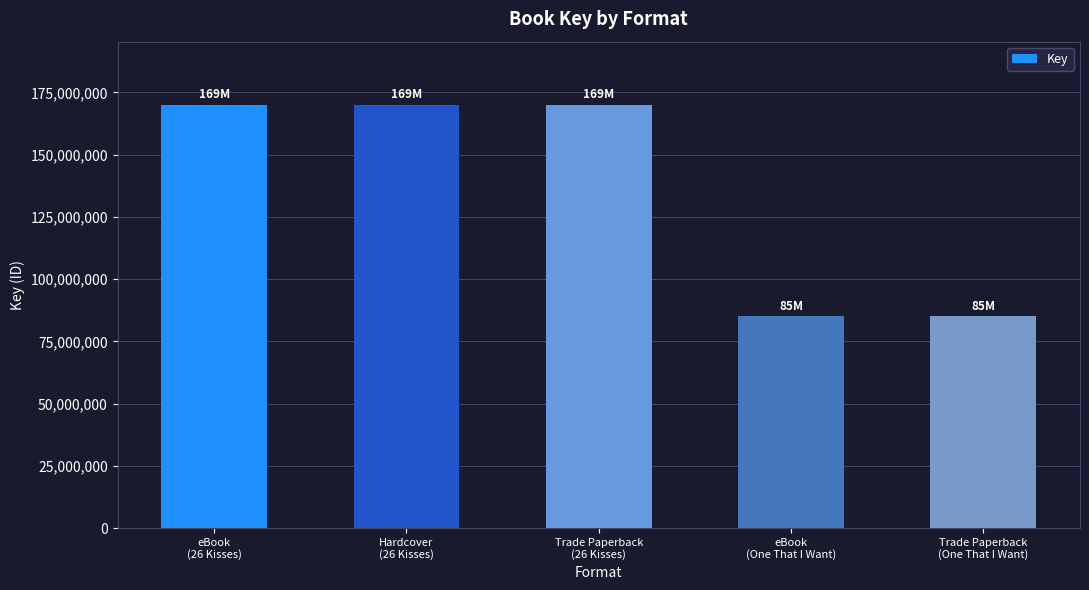

What is the change in value from eBook
(26 Kisses) to Trade Paperback
(One That I Want)?

-84870804